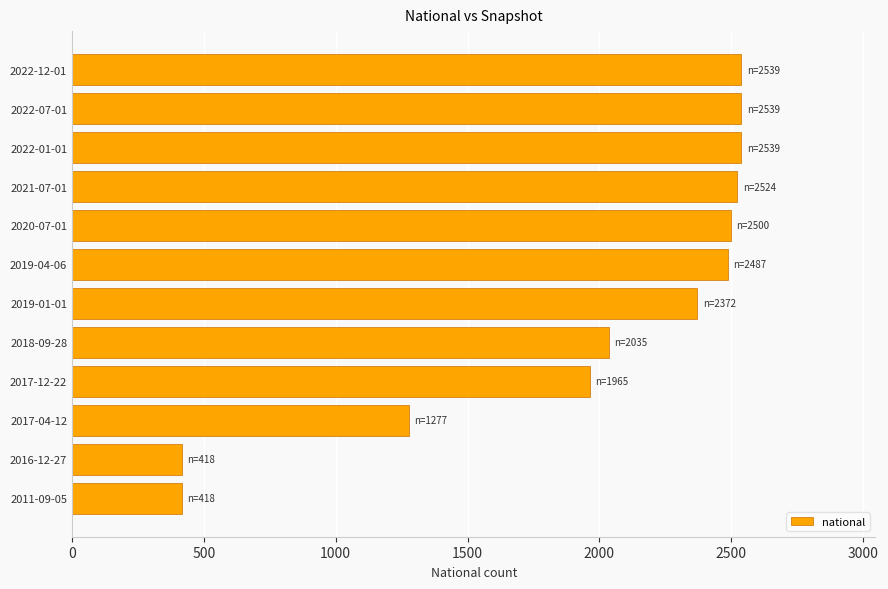

What is the maximum value shown in the chart?

2539